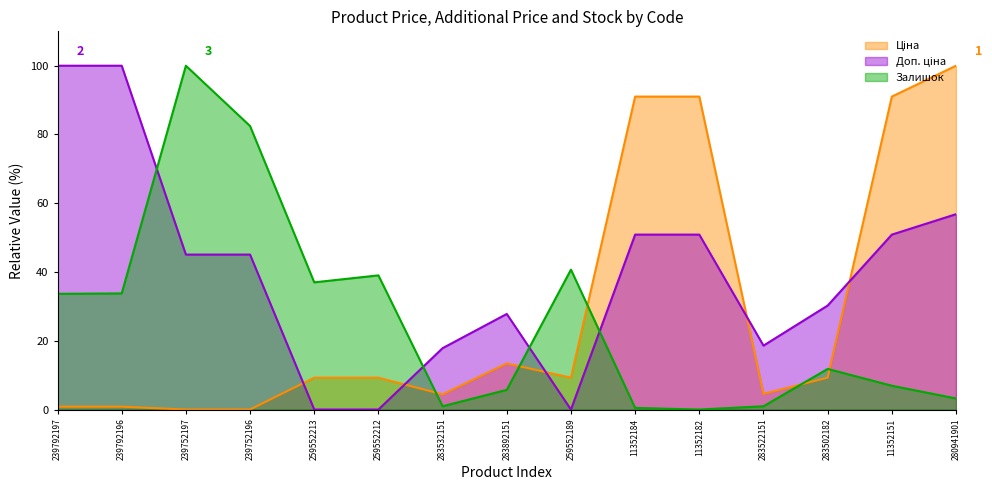

Which series has the largest range (max minus min)?

Ціна